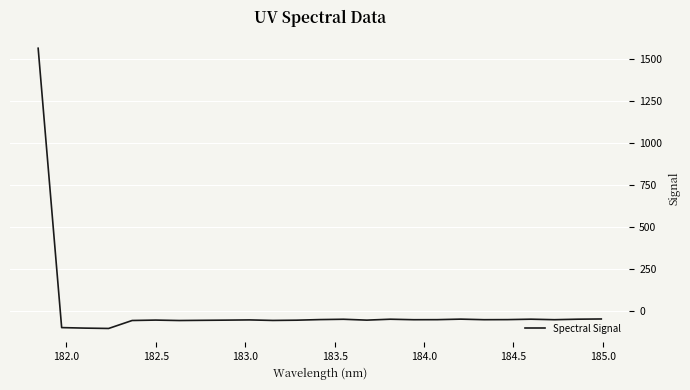

What is the difference between the maximum and minimum values?

1669.1